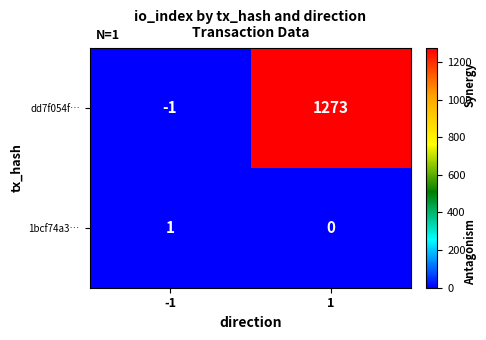

Which series has the largest range (max minus min)?

dd7f054f…